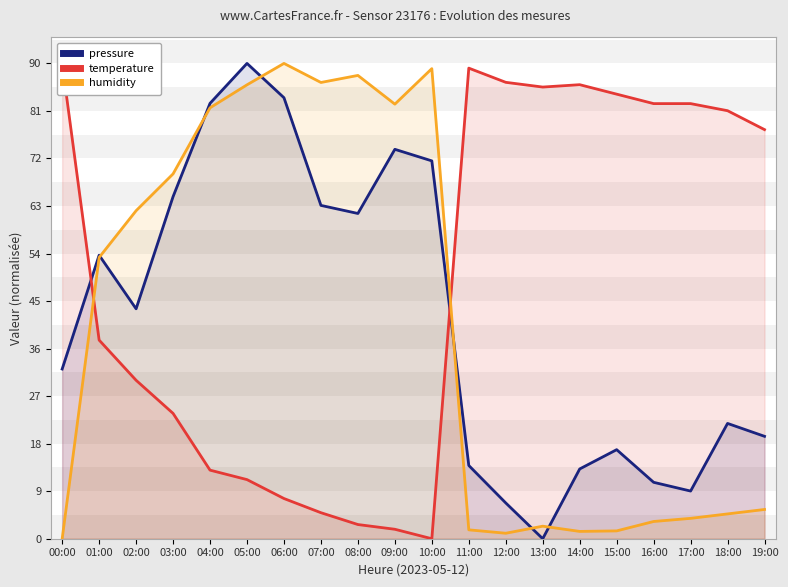

Which has a higher value, 03:00 or 19:00?

03:00